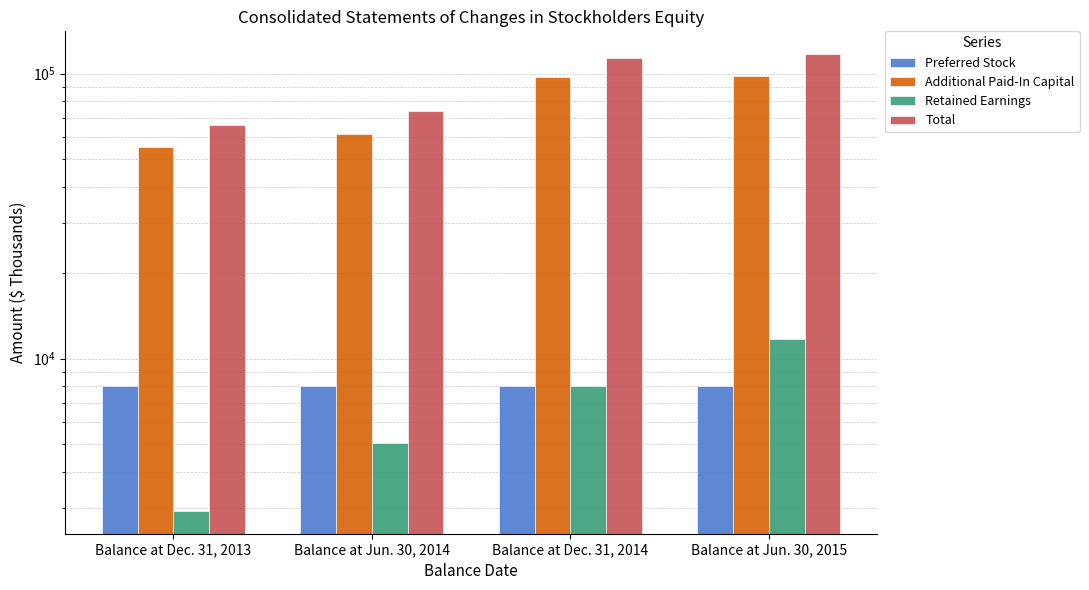

Which series has the largest range (max minus min)?

Total